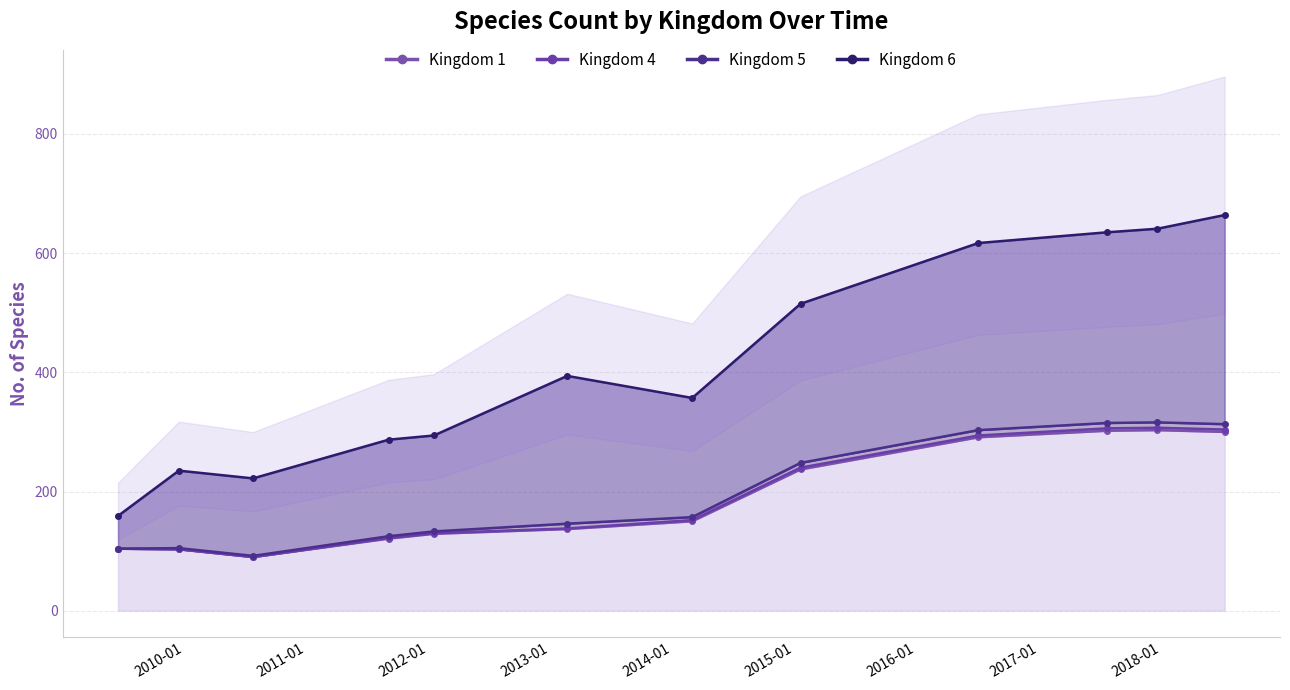

What is the value of the Kingdom 6 point at the 10th from the left?

635